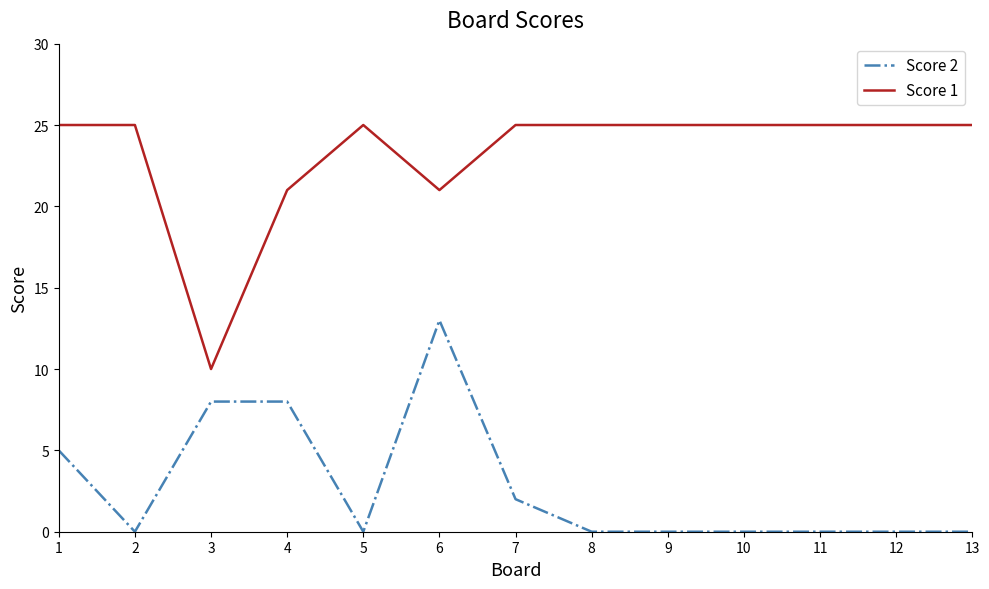

Count the Score 2 values in the range 0 to 5.

10